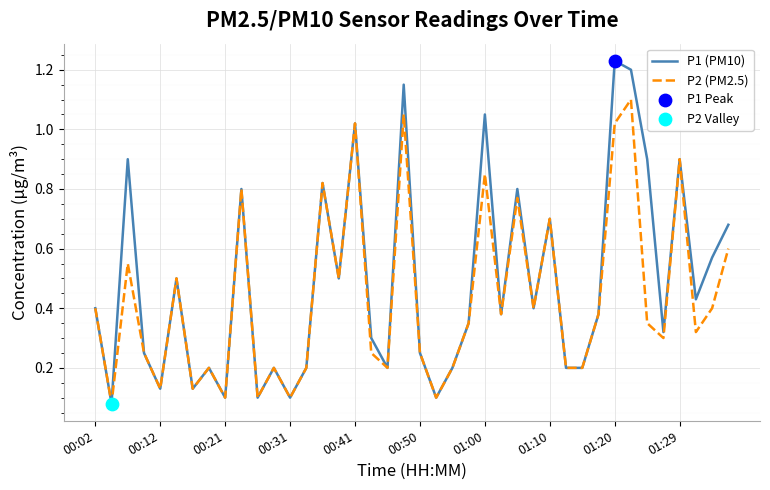

Which series has the largest range (max minus min)?

P1 (PM10)